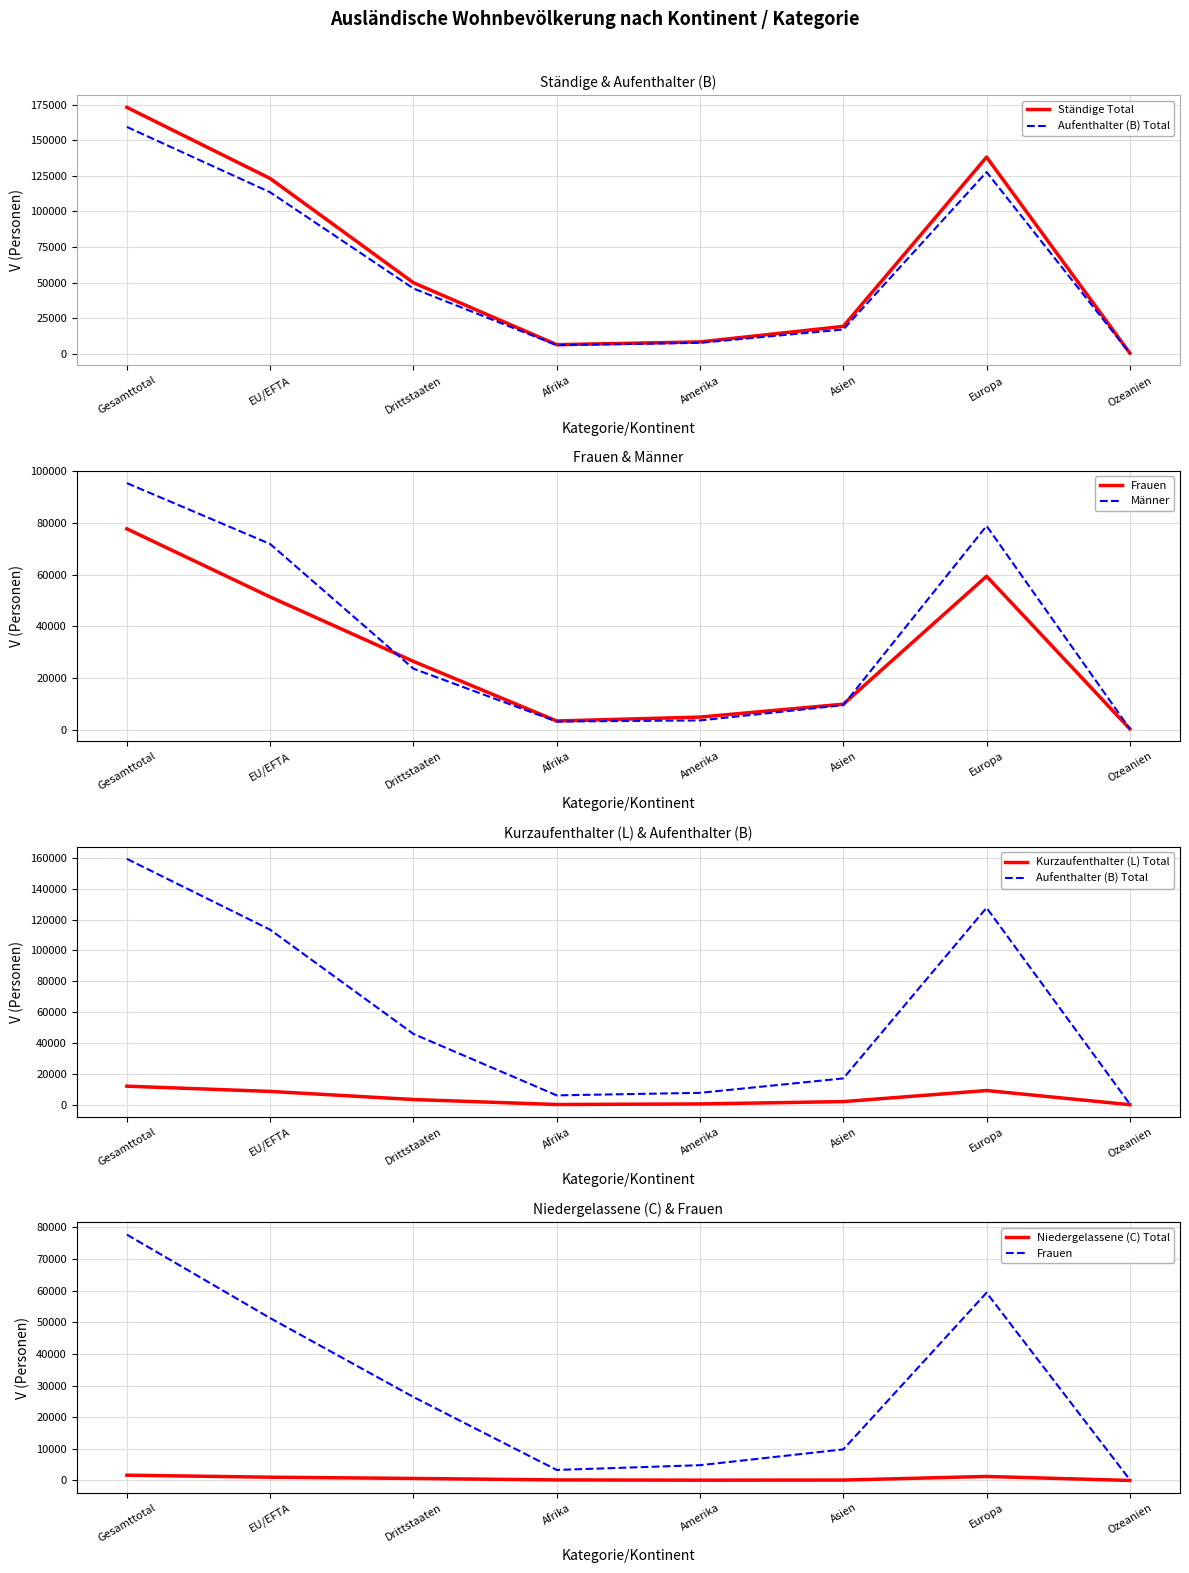

Between Drittstaaten and Amerika, which series saw the biggest shift?

Ständige Total